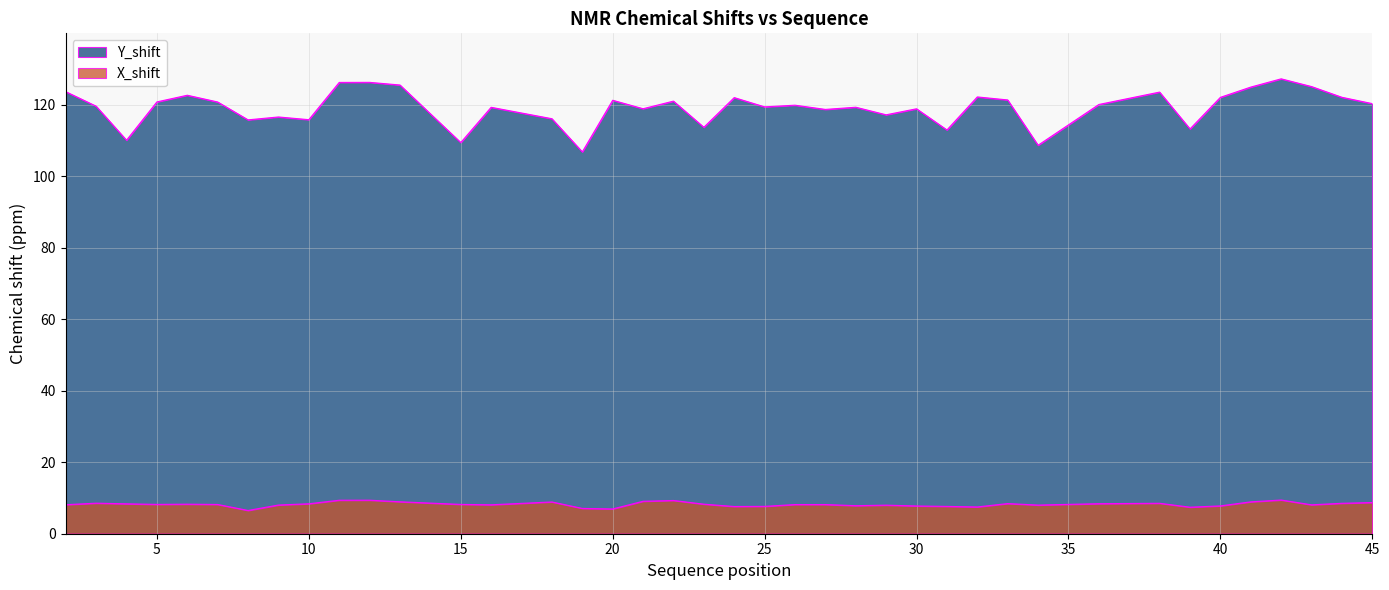

What is the value of the Y_shift point at the 39th from the left?

122.1